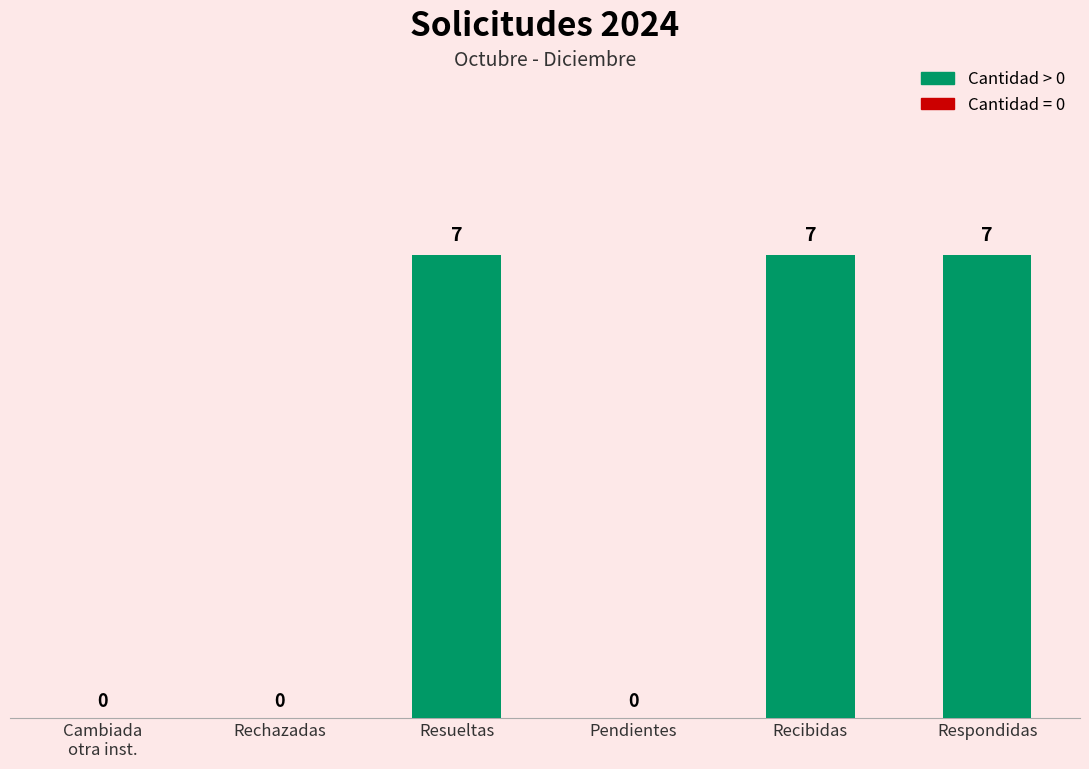

Reading right to left, list all the values displayed in this chart.

Respondidas=7	Recibidas=7	Pendientes=0	Resueltas=7	Rechazadas=0	Cambiada
otra inst.=0